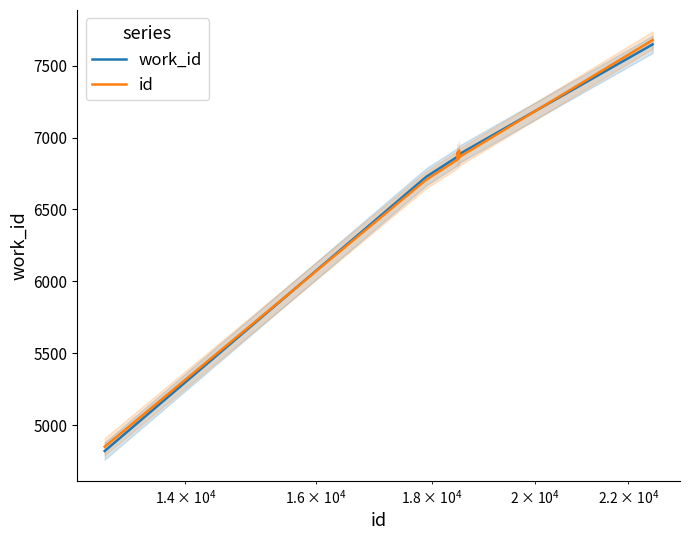

What is the highest value of the id series?

7678